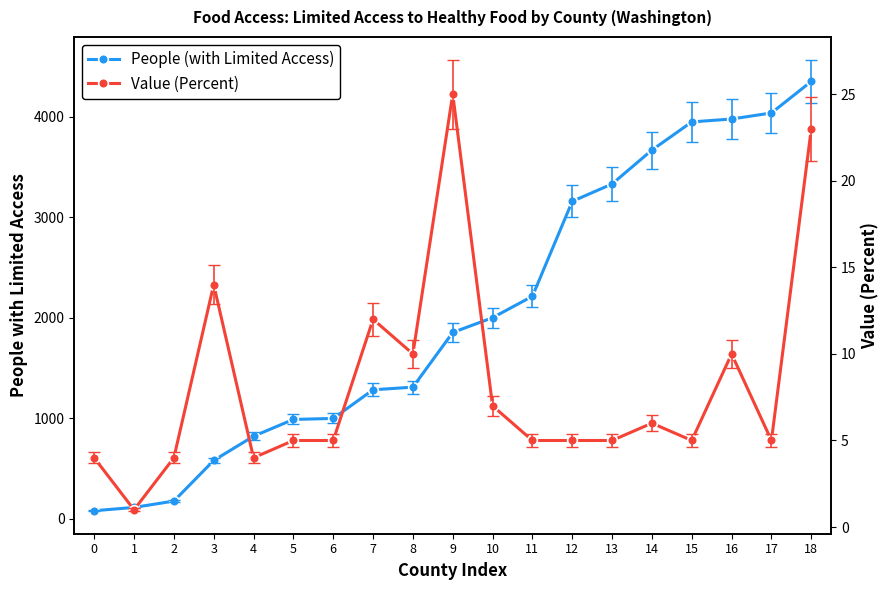

List the series in order of their overall mean, lowest first.

Value (Percent), People (with Limited Access)